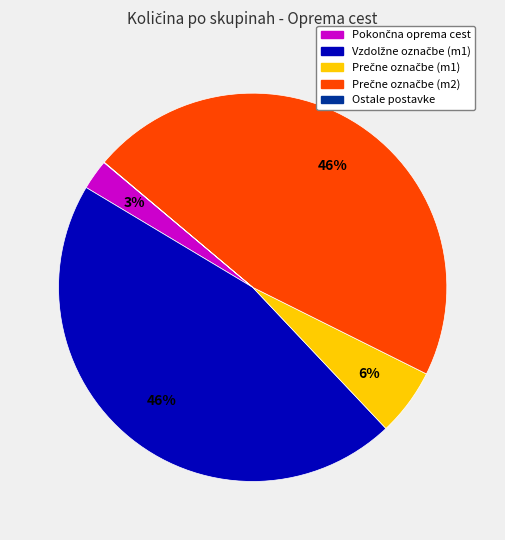

Is there a majority slice in this chart?

No